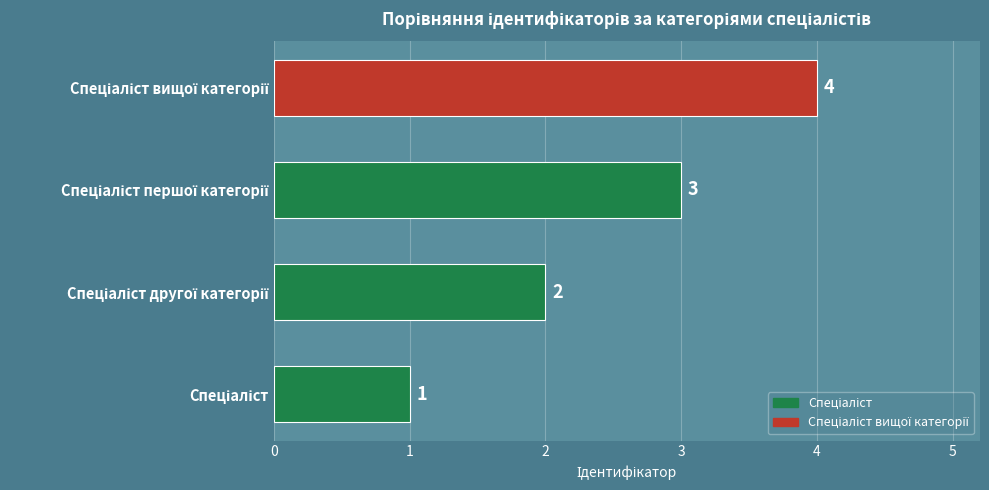

How many categories are shown in the chart?

4